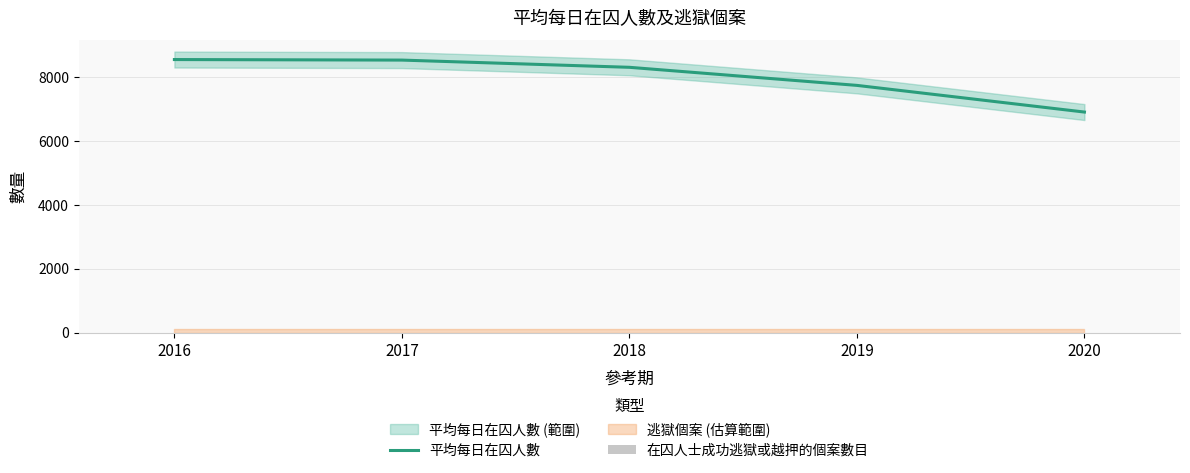

True or false: 在囚人士成功逃獄或越押的個案數目 has a value of 0 at 2019.

True